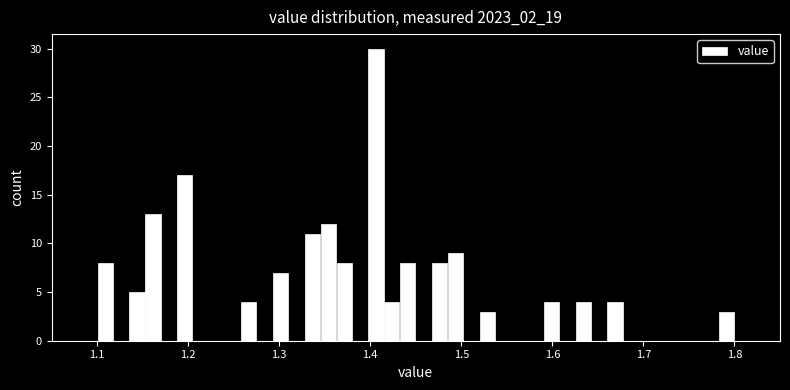

Read against the x-axis, roughly where is the centre of the tallest bar?

1.41